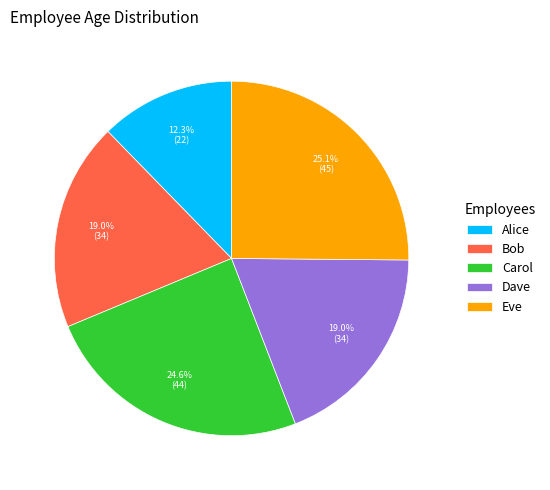

What is the largest slice in the pie chart?

Eve